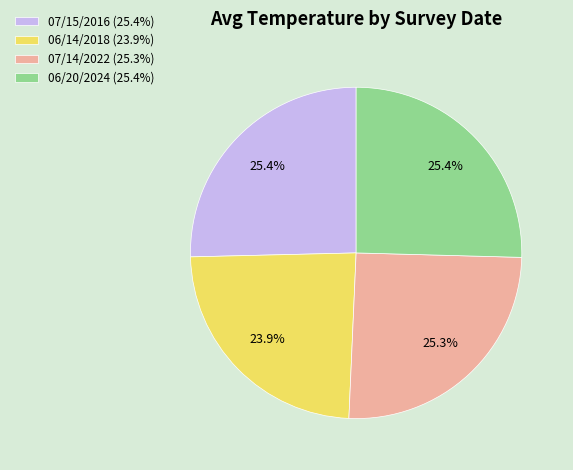

To the nearest percent, what is the difference between the largest and smallest slice percentages?

2%